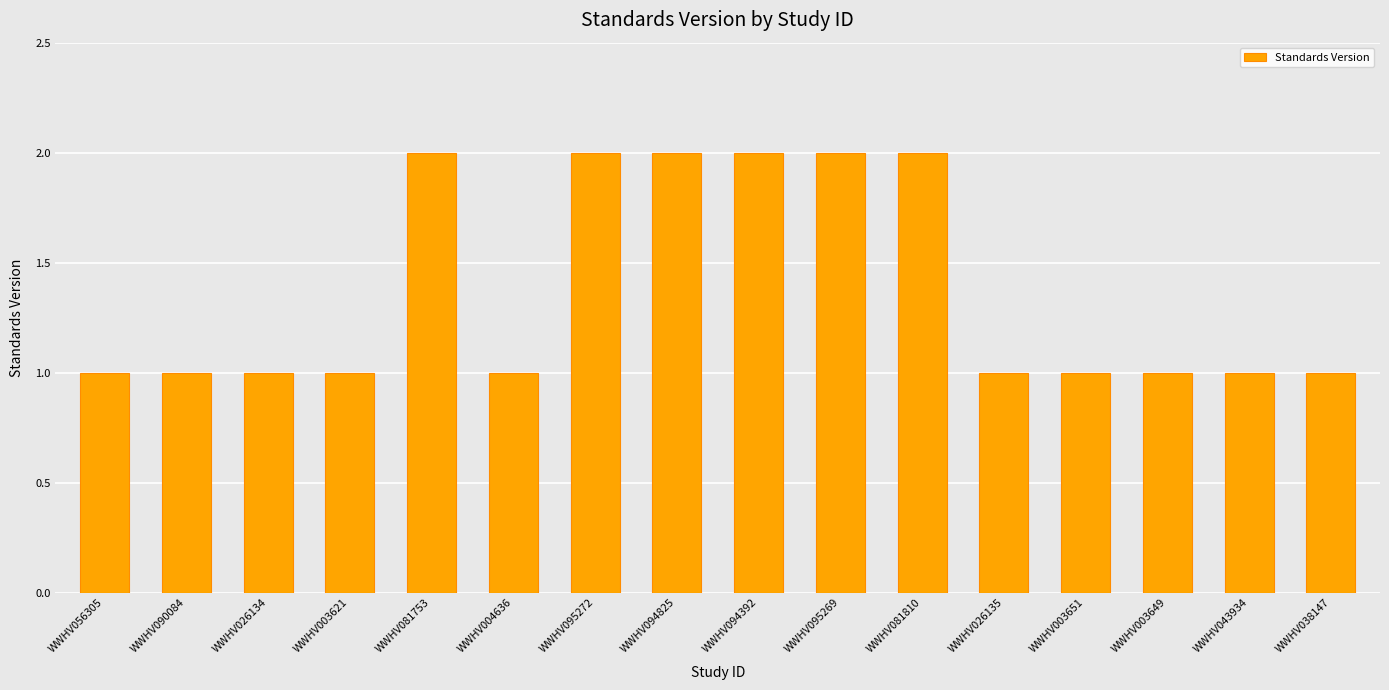

The chart shows a value of 1 at WWHV095272. True or false?

False